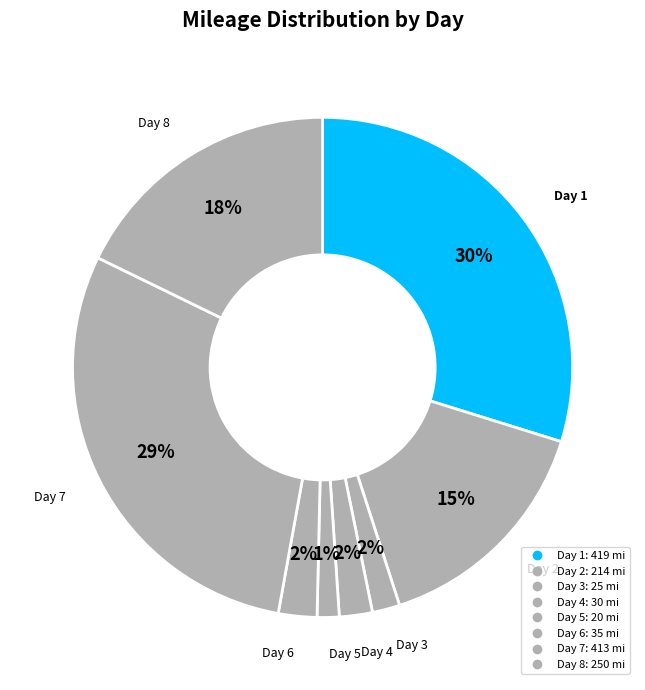

How many slices are in this pie chart?

8